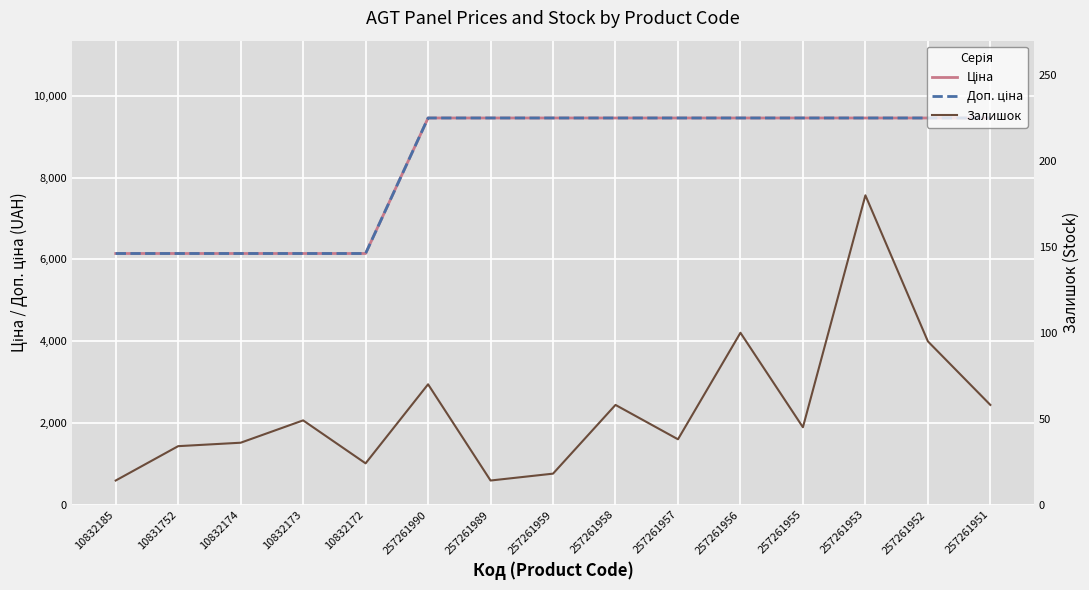

Count the number of categories in the chart.

15